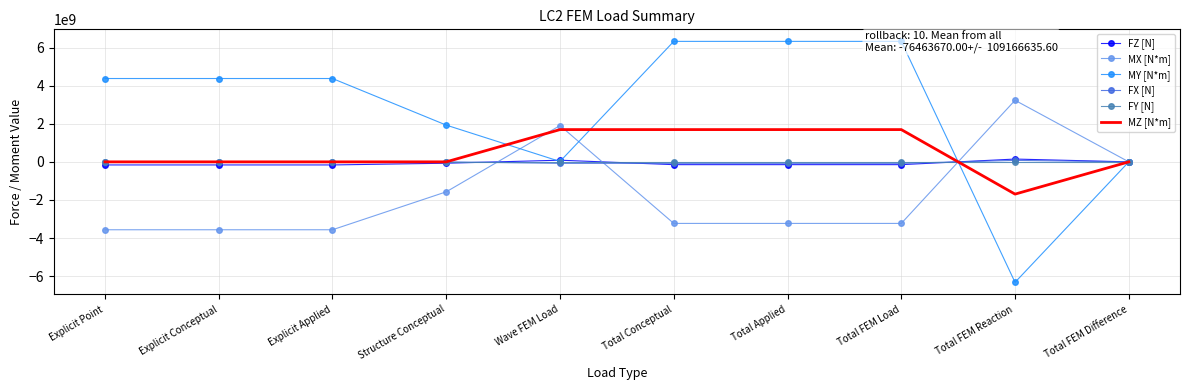

Which category has the lowest value in the FX [N] series?

Wave FEM Load